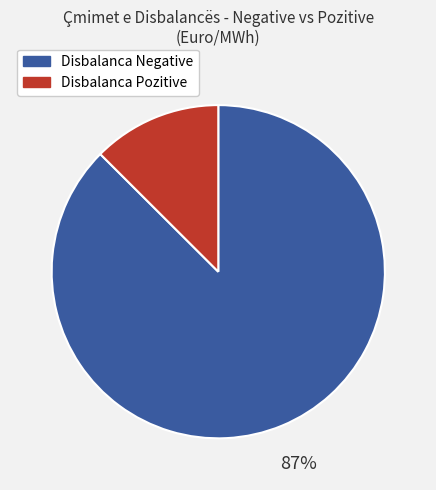

To the nearest percent, what is the average slice percentage?

50%